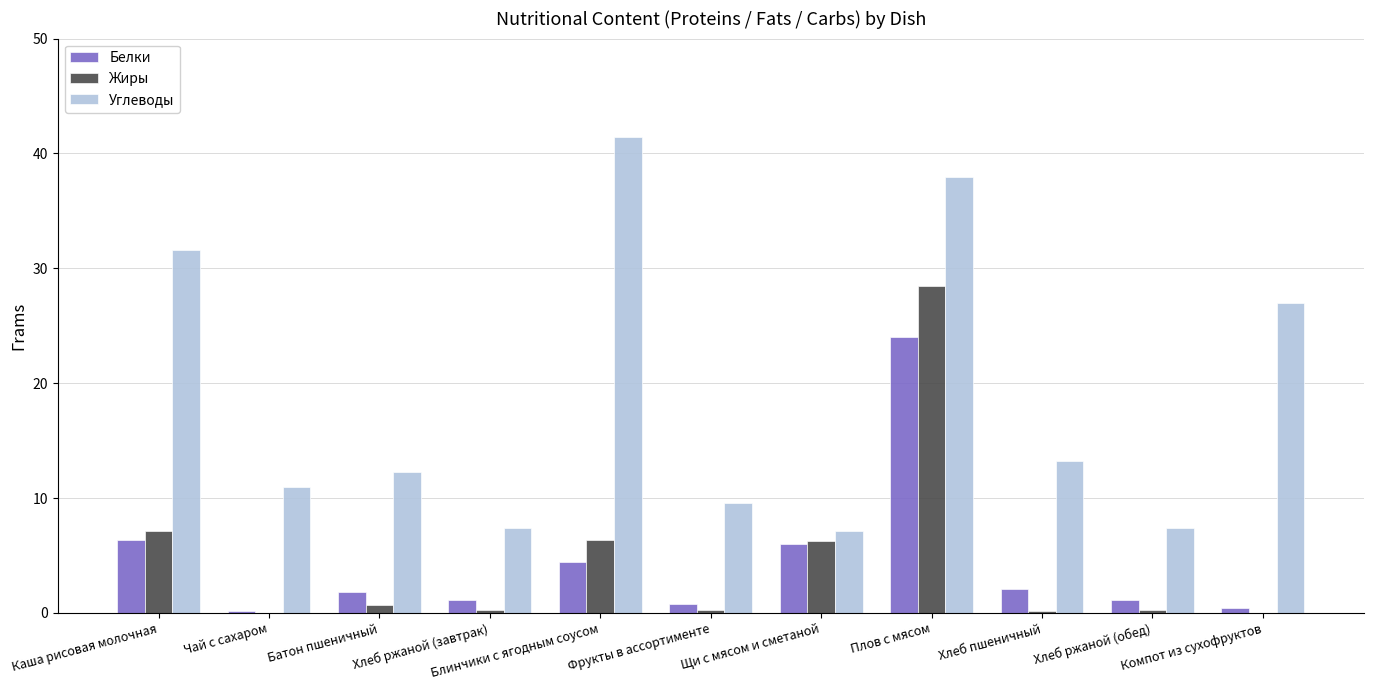

How many data points does each series have?

11